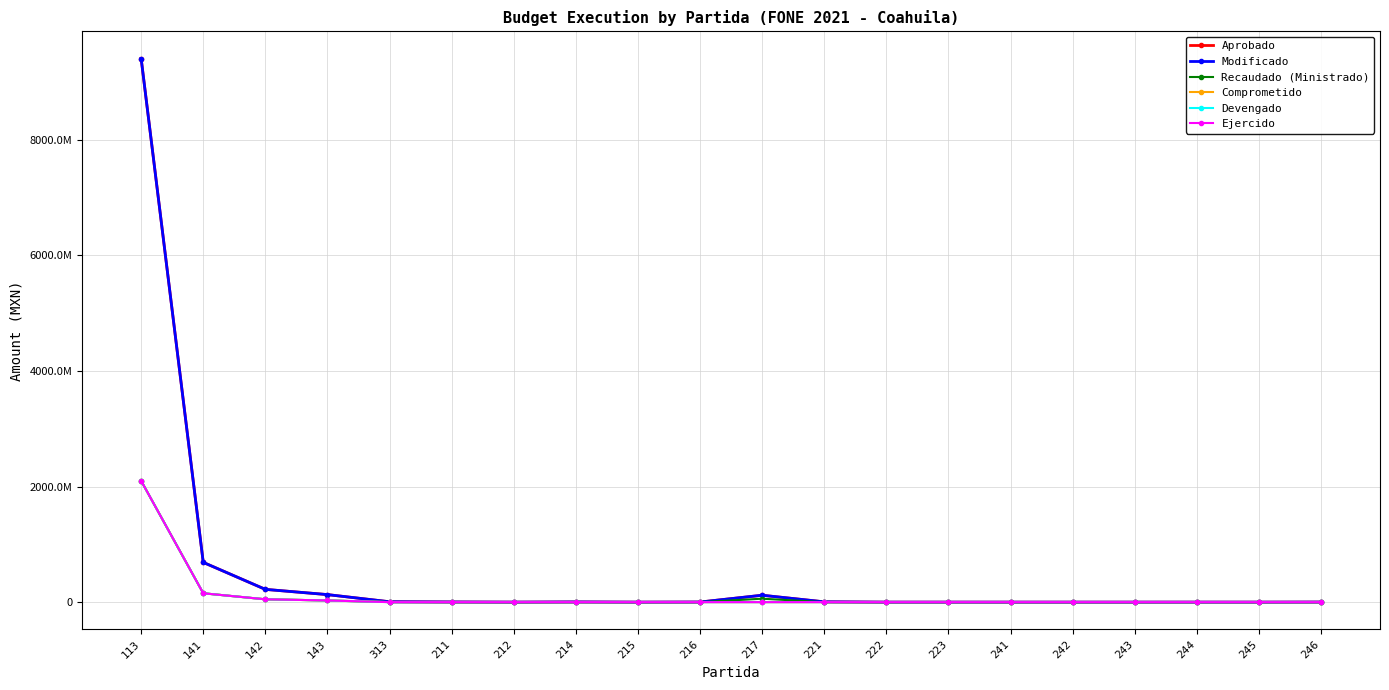

Is this an area chart (filled region under the line)?

No